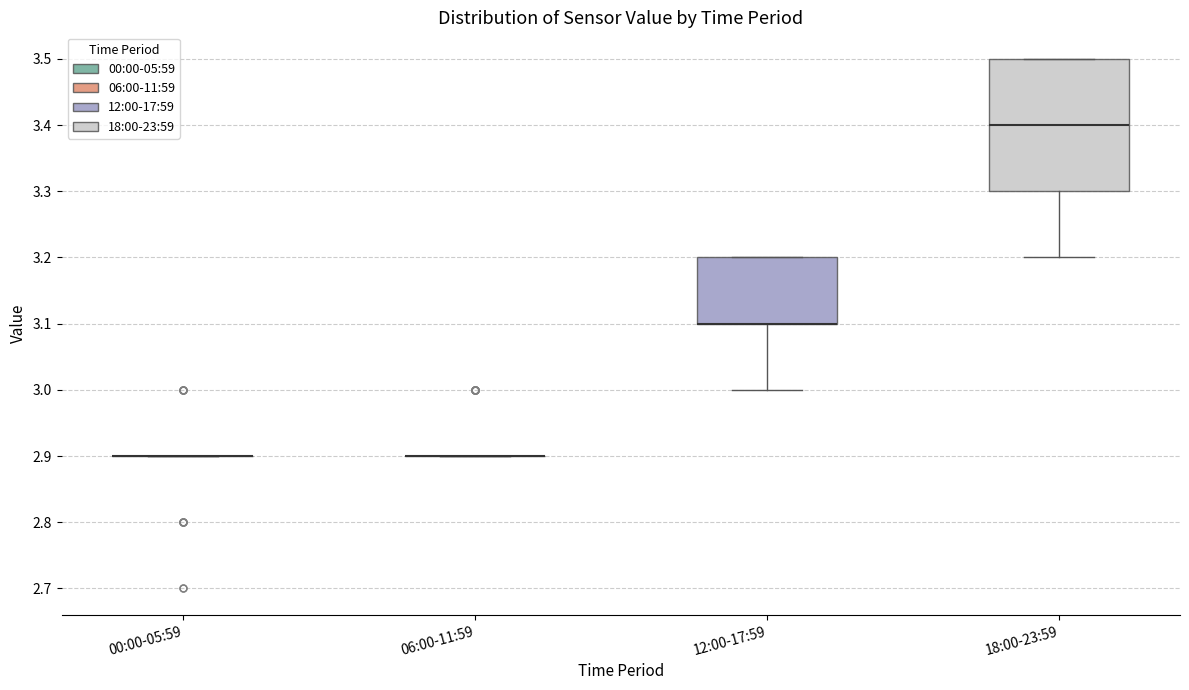

Reading left to right, transcribe this box plot: for each box, give where its median line is, the range the box spans, and where its two whiskers end, as read against the y-axis. The values are not printed on the chart, so give them approximately, as read against the axis.

00:00-05:59: box collapsed to a line at 2.9, whiskers 2.9 to 2.9
06:00-11:59: box collapsed to a line at 2.9, whiskers 2.9 to 2.9
12:00-17:59: median 3.1 (drawn on the box's lower edge), box 3.1 to 3.2, whiskers 3.0 to 3.2
18:00-23:59: median 3.4, box 3.3 to 3.5, whiskers 3.2 to 3.5